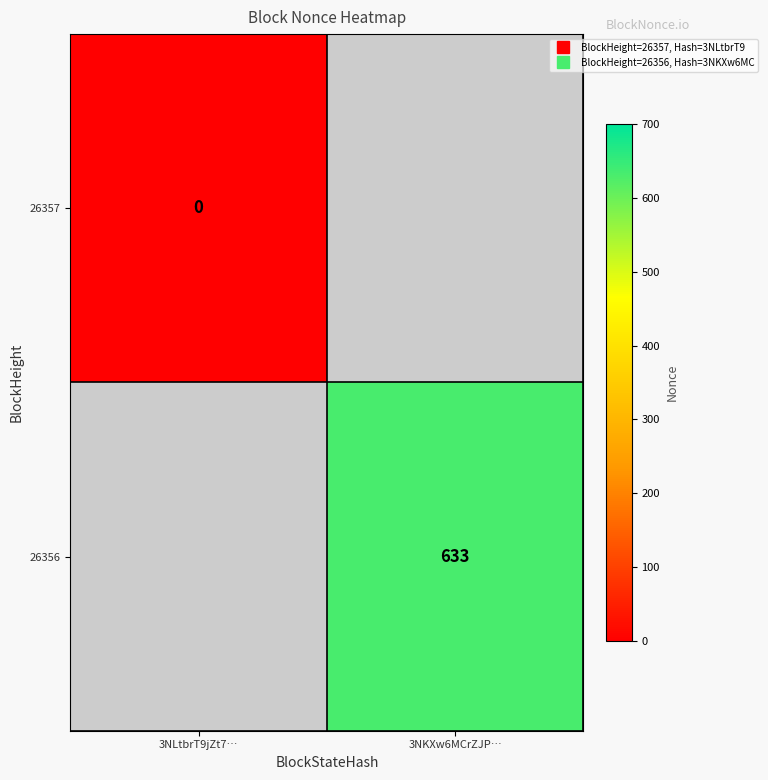

List the labels in order of 26357 value, smallest first.

3NLtbrT9jZt7…, 3NKXw6MCrZJP…